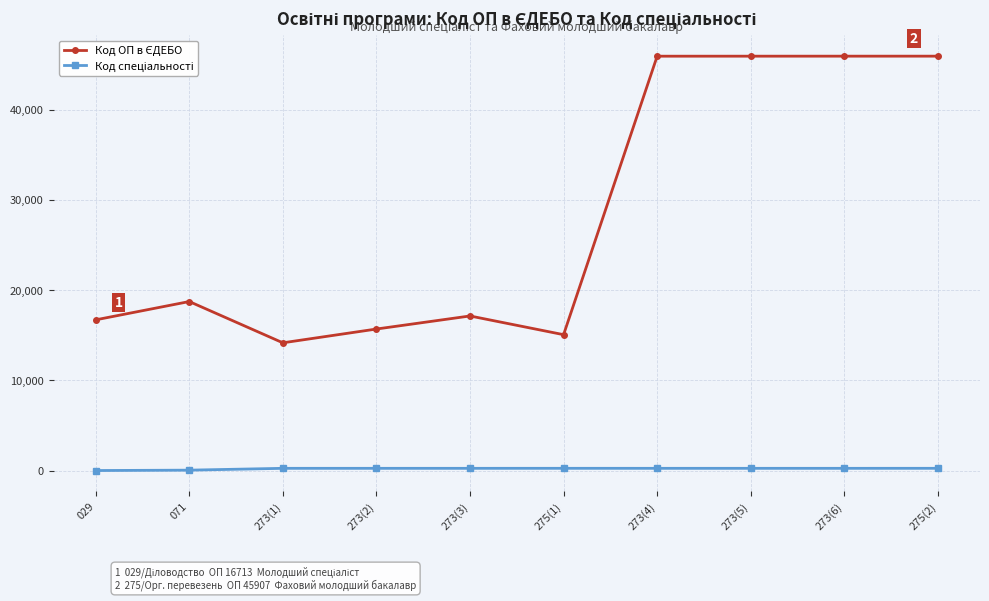

What is the label of the 3rd point from the left?

273(1)